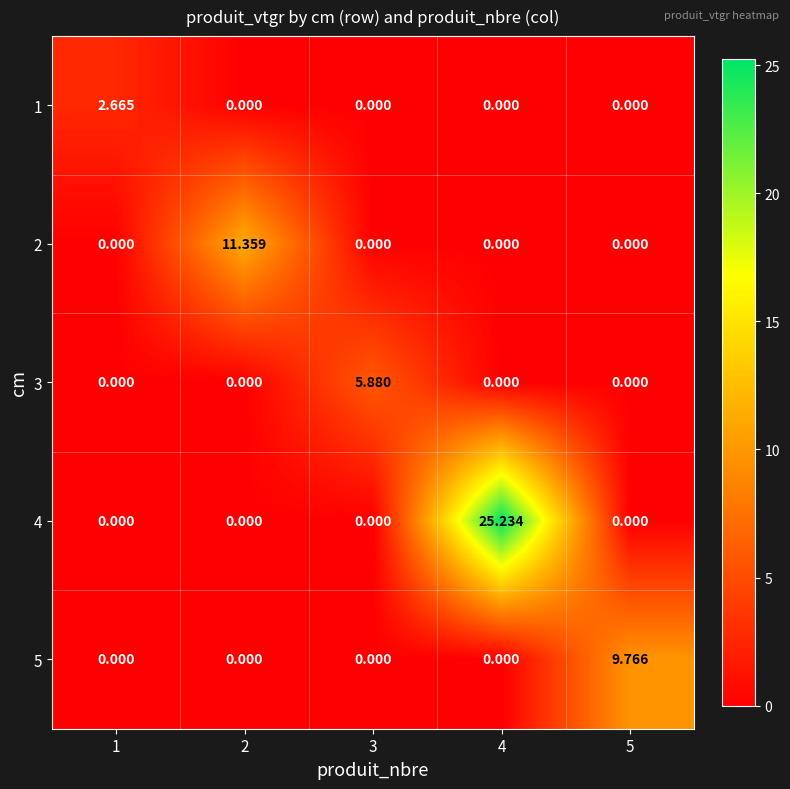

Is the value of 5 at 2 greater than the value of 2 at 2?

No